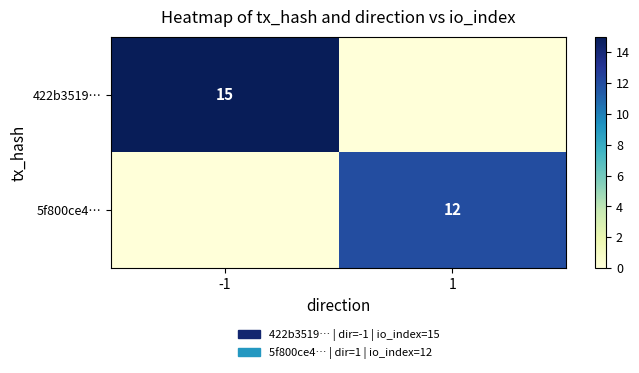

The value of 422b3519… at -1 is 8. True or false?

False